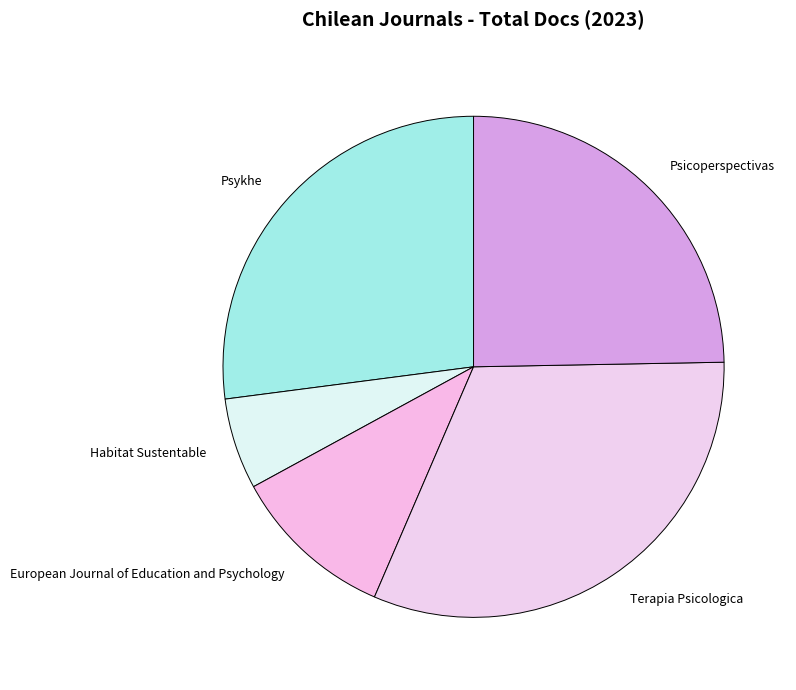

Is there any slice that represents more than half of the pie?

No